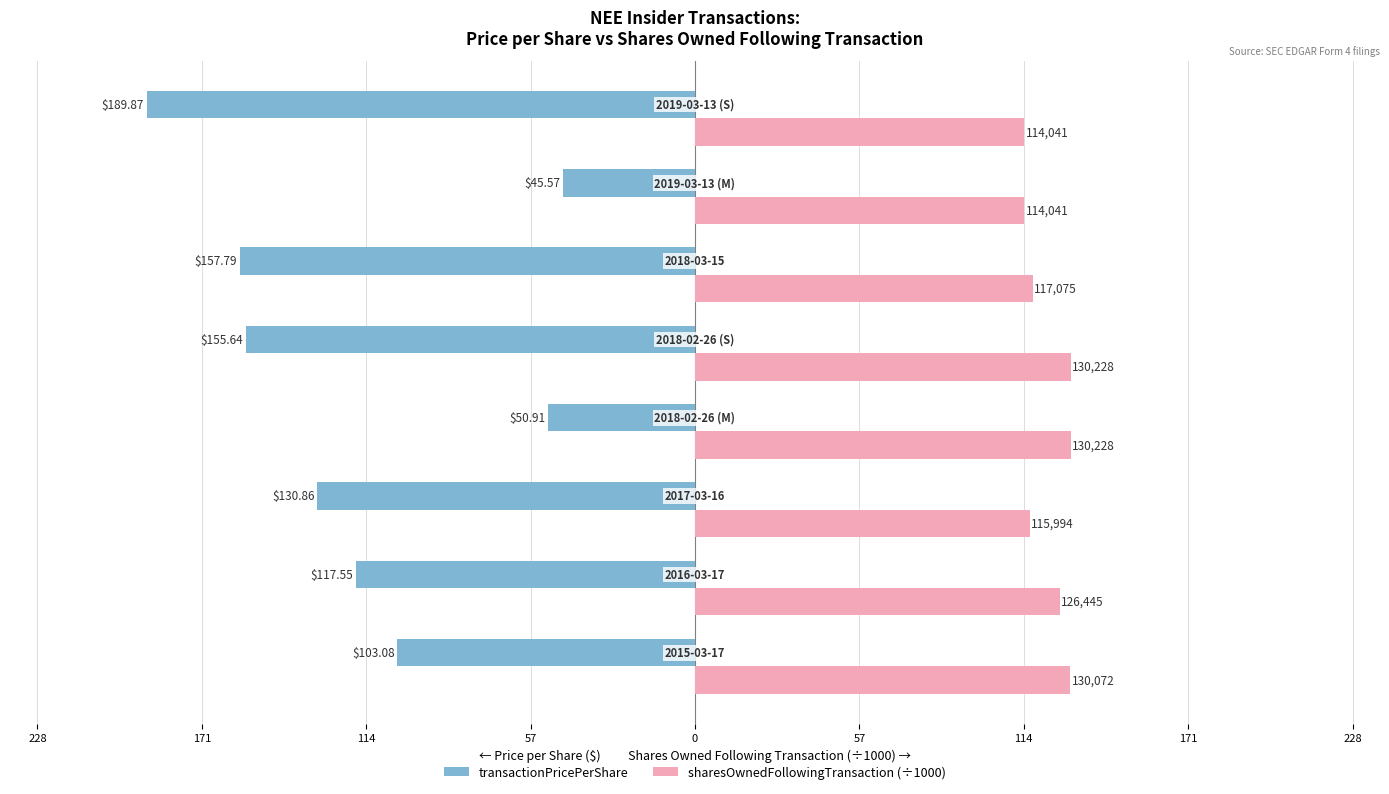

What are all the series names shown in the legend?

transactionPricePerShare, sharesOwnedFollowingTransaction (÷1000)